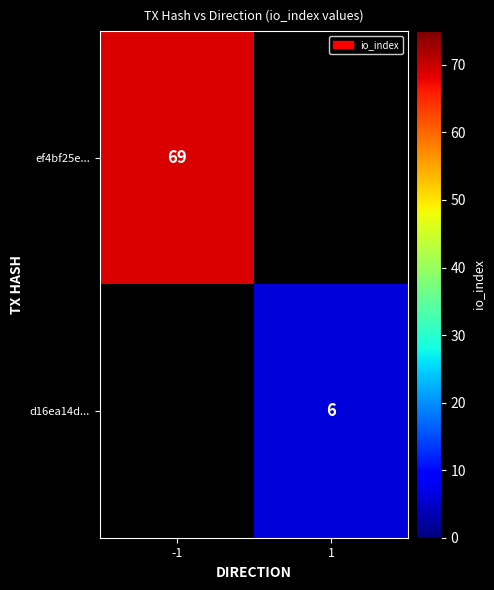

The ef4bf25e... series shows 69 at -1. True or false?

True